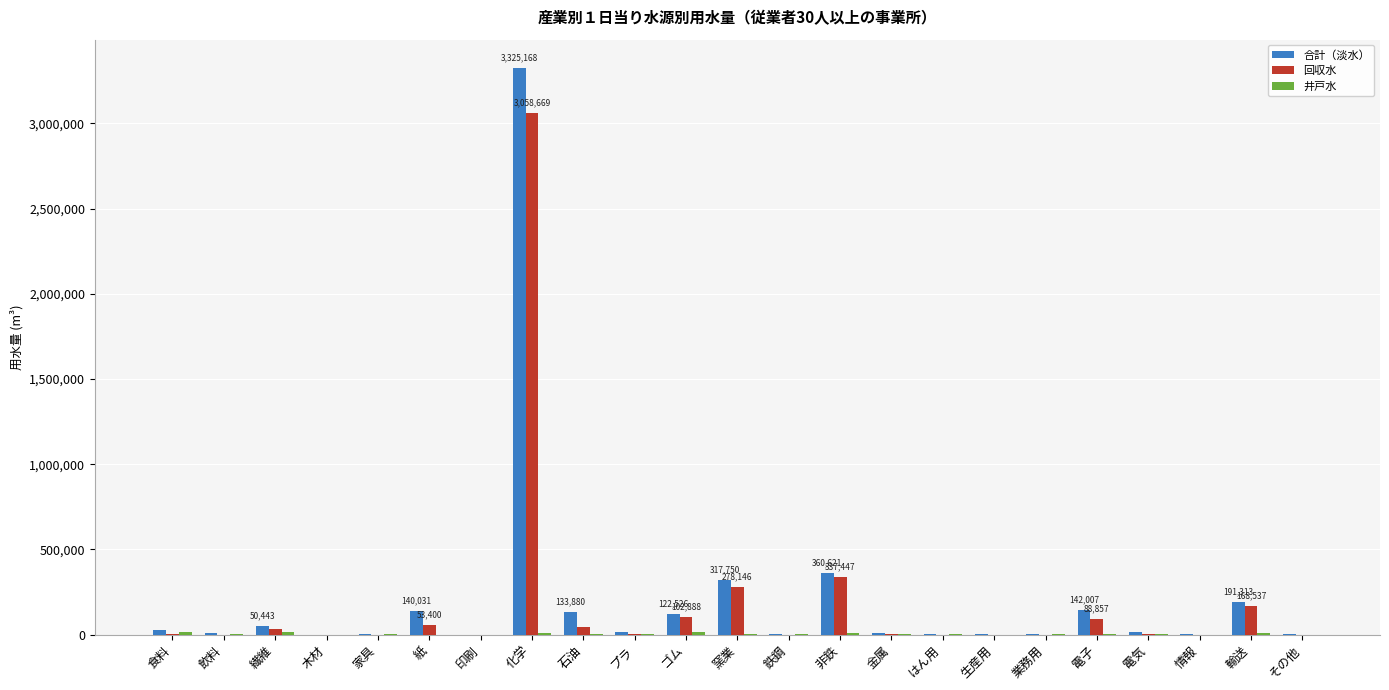

How many groups of bars are there?

23